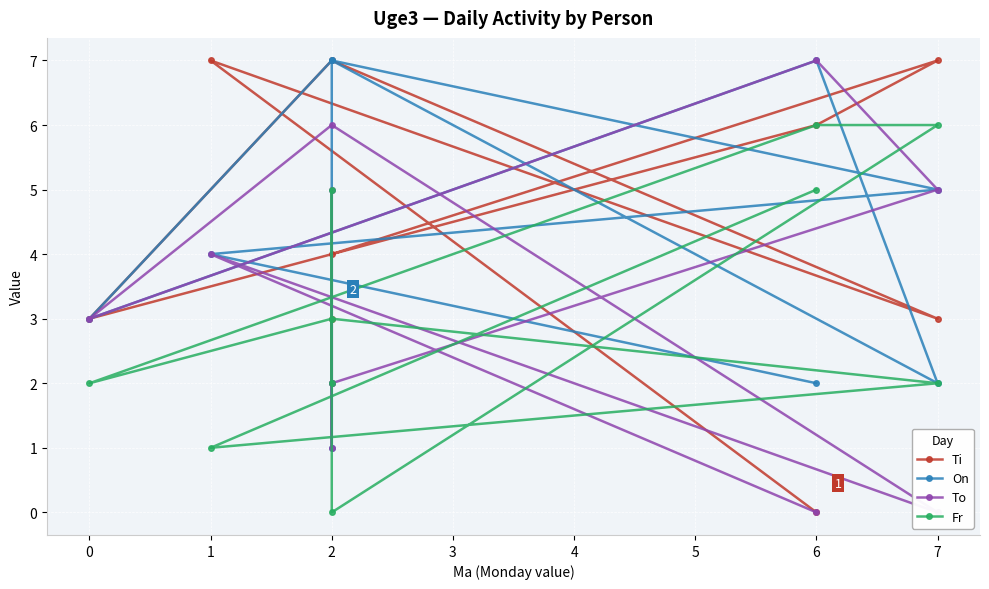

What is the label of the 4th point from the right?

7